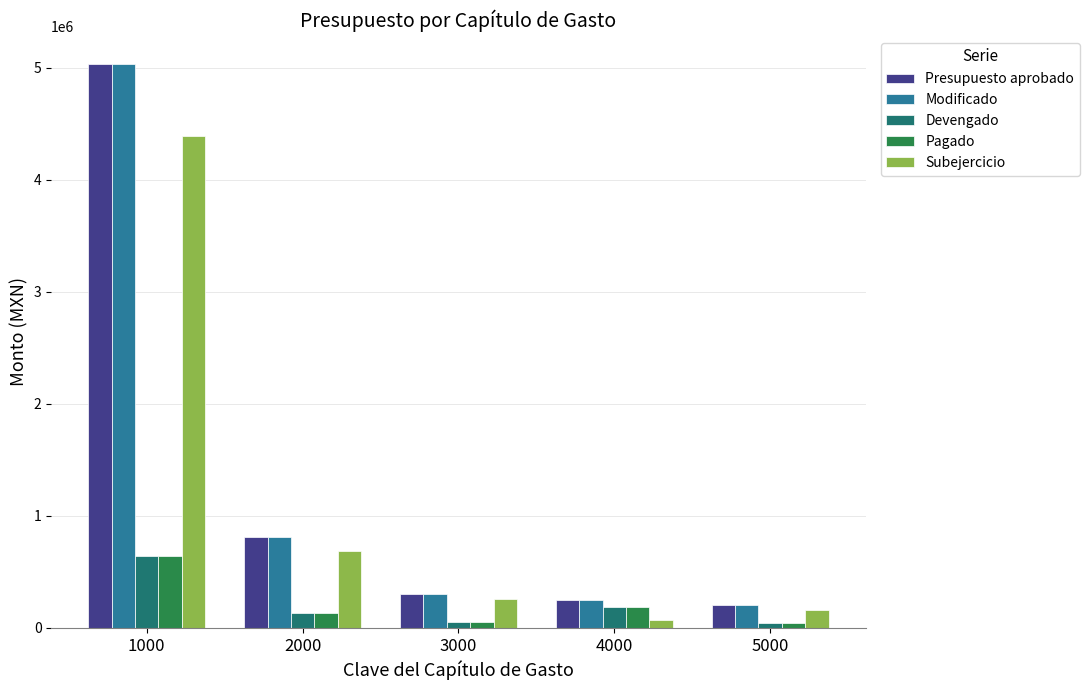

The value of Presupuesto aprobado at 2000 is 813000.0. True or false?

True